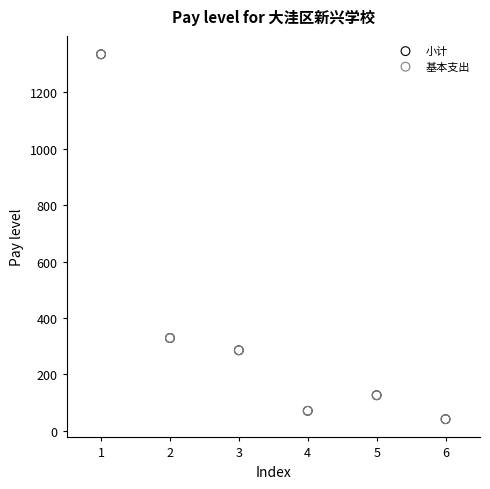

Which series has the largest Y range (max minus min)?

小计